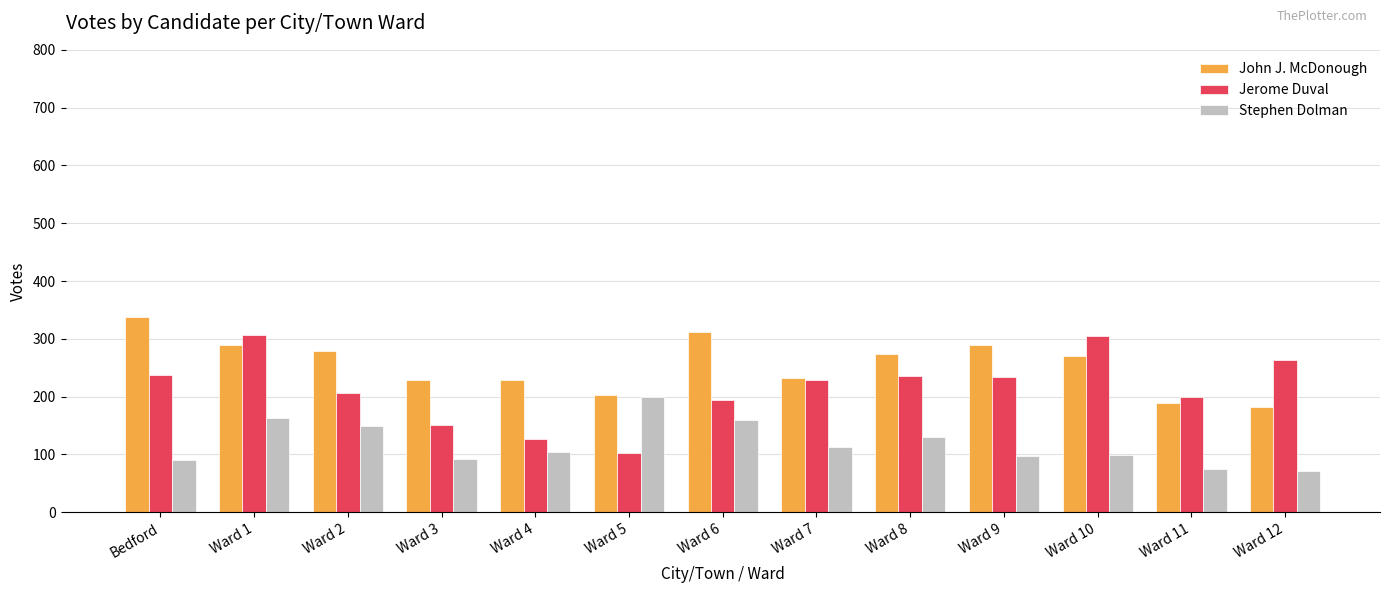

Which series has the largest total across all categories?

John J. McDonough